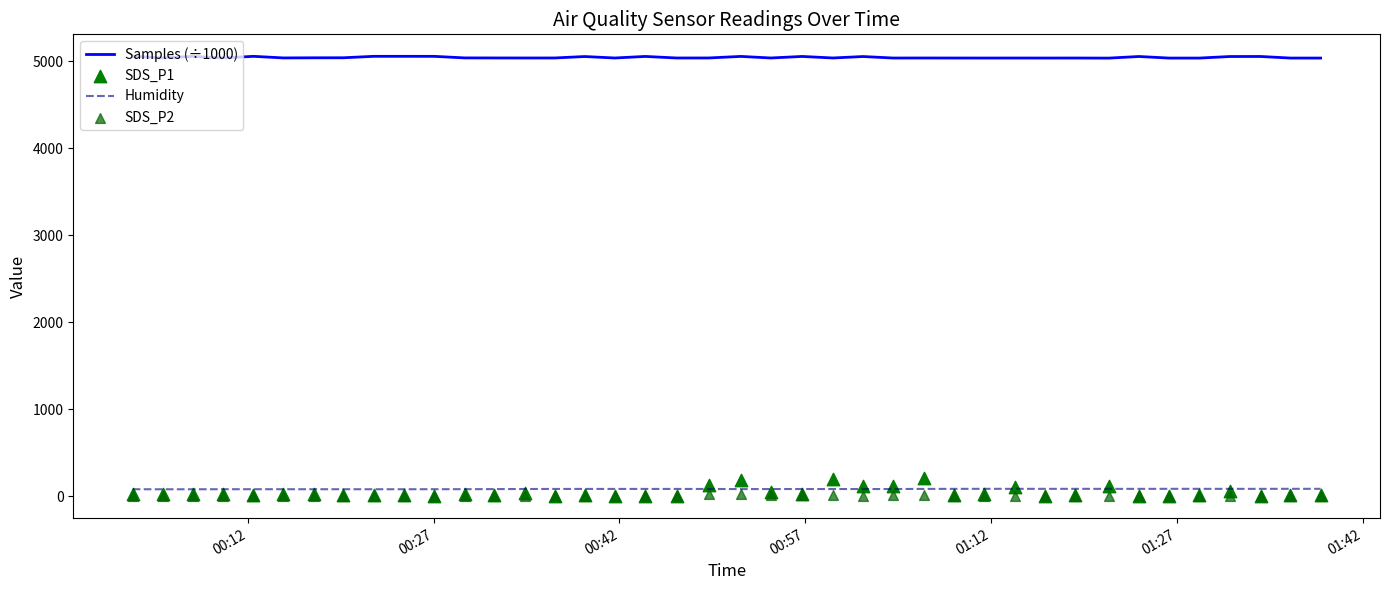

Which series has the widest spread of Y values?

SDS_P1